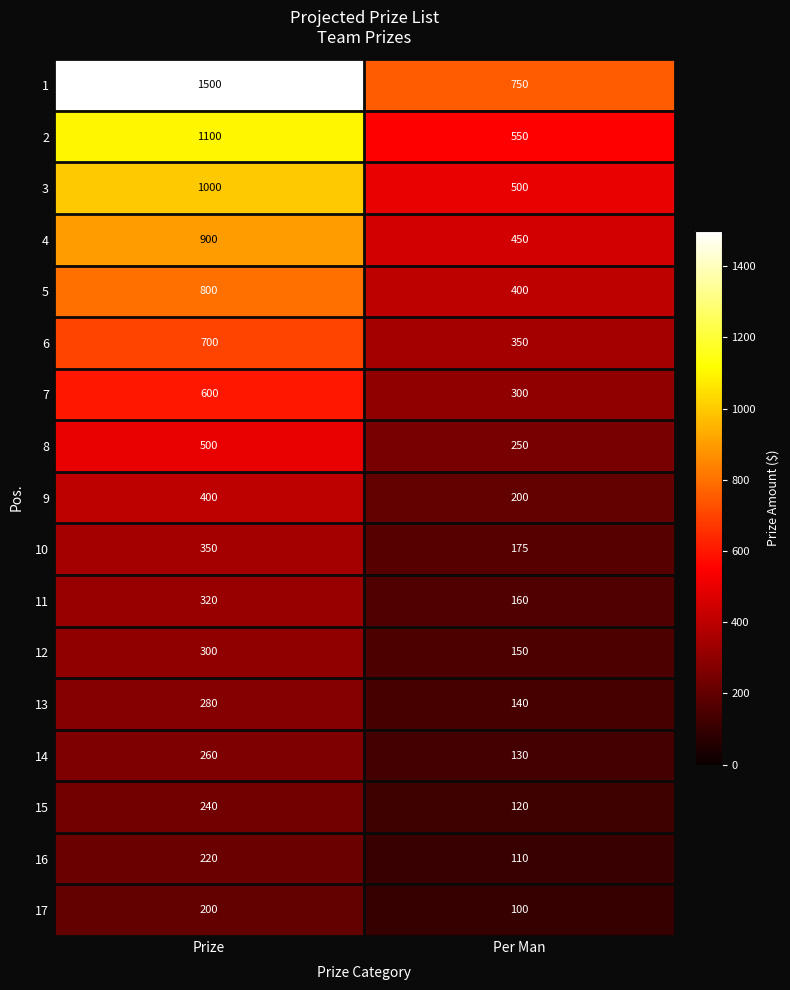

Which label corresponds to the smallest value in the chart?

Per Man